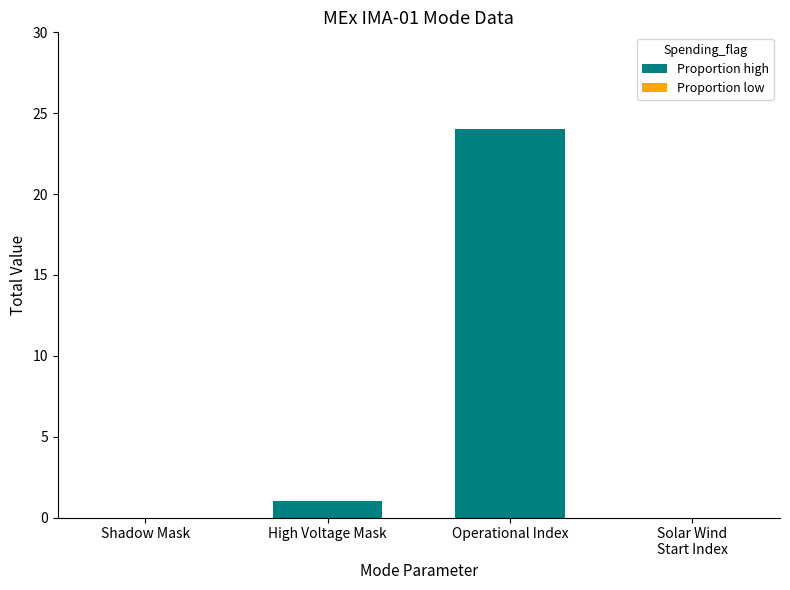

What is the change in value from Shadow Mask to High Voltage Mask?

+1